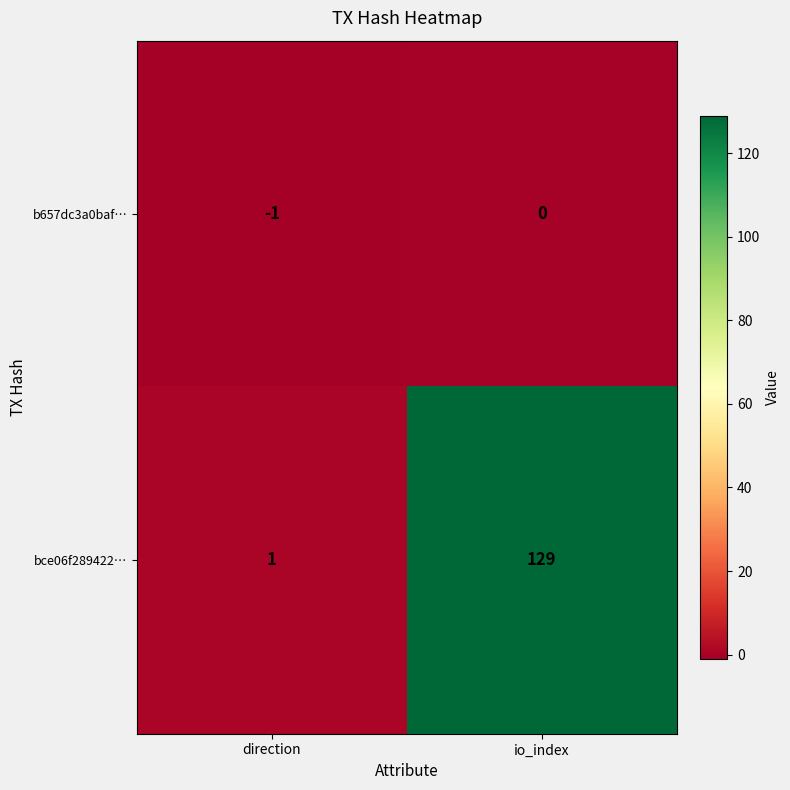

At which category is the sum across all series the highest?

io_index